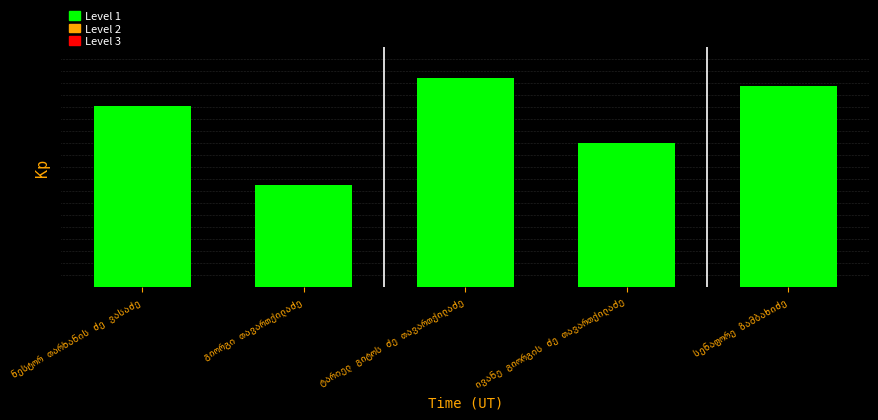

What is the ratio of the value at ივანე გიორგის ძე თავართქილაძე to the value at ნესტორ თარხანის ძე ვასაძე?

0.8